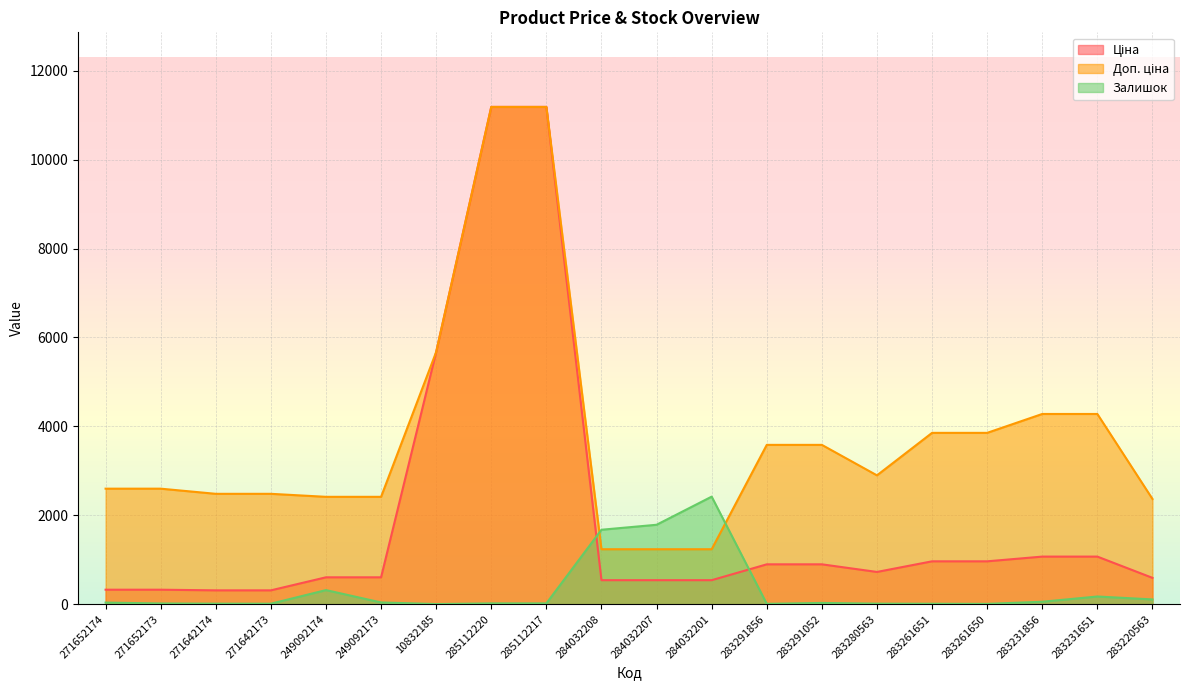

Does the chart display data point markers on the line(s)?

No